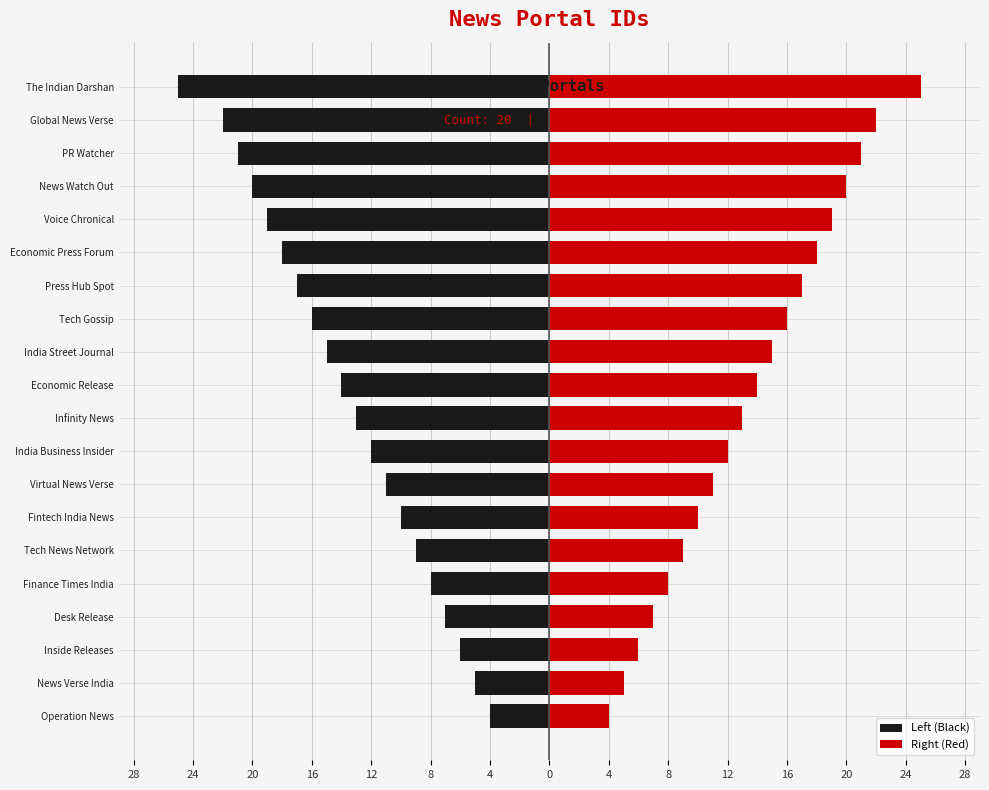

Count the number of data series in this chart.

2